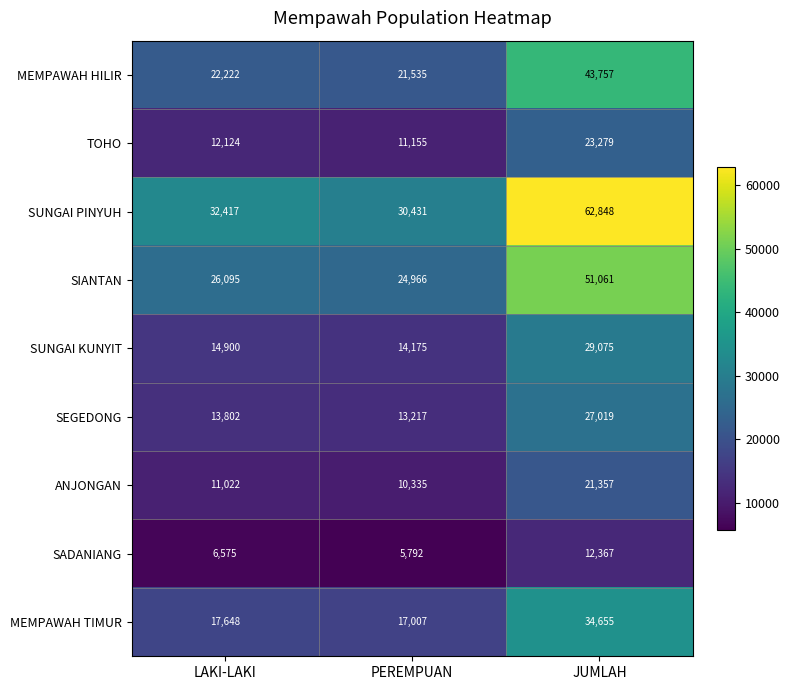

Reading right to left, list all the values displayed in this chart.

MEMPAWAH HILIR: JUMLAH=43757	PEREMPUAN=21535	LAKI-LAKI=22222
TOHO: JUMLAH=23279	PEREMPUAN=11155	LAKI-LAKI=12124
SUNGAI PINYUH: JUMLAH=62848	PEREMPUAN=30431	LAKI-LAKI=32417
SIANTAN: JUMLAH=51061	PEREMPUAN=24966	LAKI-LAKI=26095
SUNGAI KUNYIT: JUMLAH=29075	PEREMPUAN=14175	LAKI-LAKI=14900
SEGEDONG: JUMLAH=27019	PEREMPUAN=13217	LAKI-LAKI=13802
ANJONGAN: JUMLAH=21357	PEREMPUAN=10335	LAKI-LAKI=11022
SADANIANG: JUMLAH=12367	PEREMPUAN=5792	LAKI-LAKI=6575
MEMPAWAH TIMUR: JUMLAH=34655	PEREMPUAN=17007	LAKI-LAKI=17648